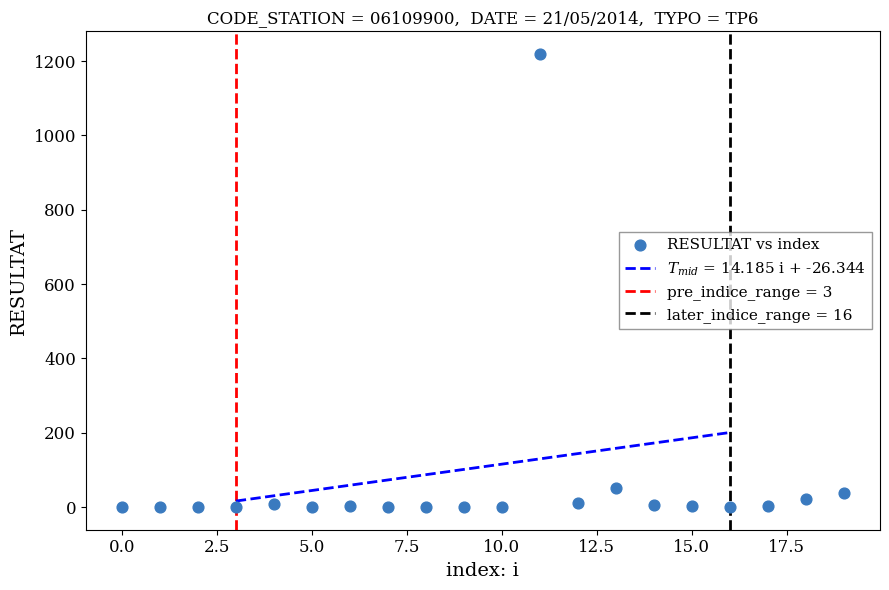

What is the range of Y values (max minus min)?

1219